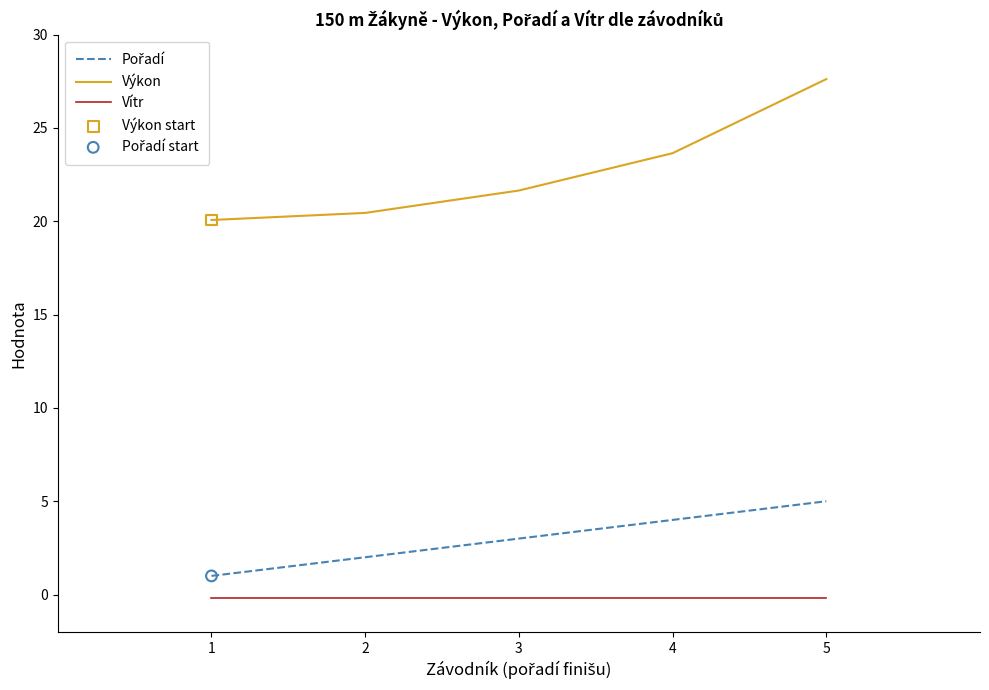

True or false: Výkon and Vítr intersect in this chart.

False